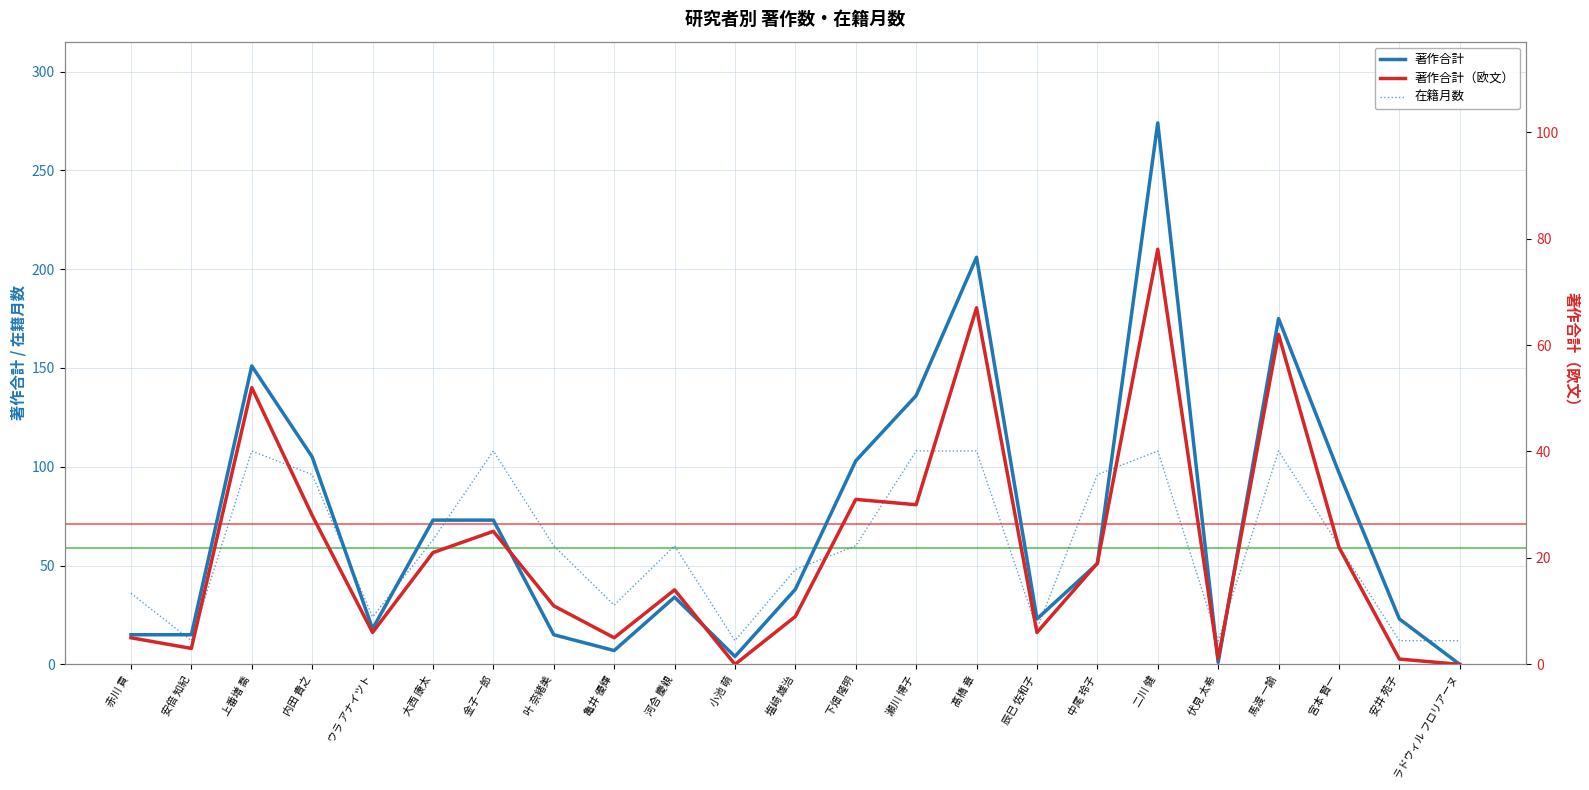

How many interior local valleys does the 著作合計(欧文) series have?

7